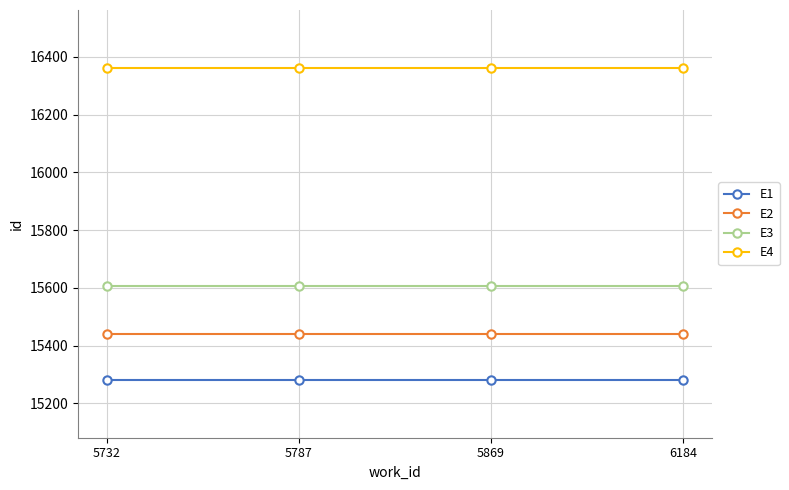

Reading right to left, extract all data points from this chart.

E1: 6184=15281	5869=15281	5787=15281	5732=15281
E2: 6184=15439	5869=15439	5787=15439	5732=15439
E3: 6184=15608	5869=15608	5787=15608	5732=15608
E4: 6184=16362	5869=16362	5787=16362	5732=16362